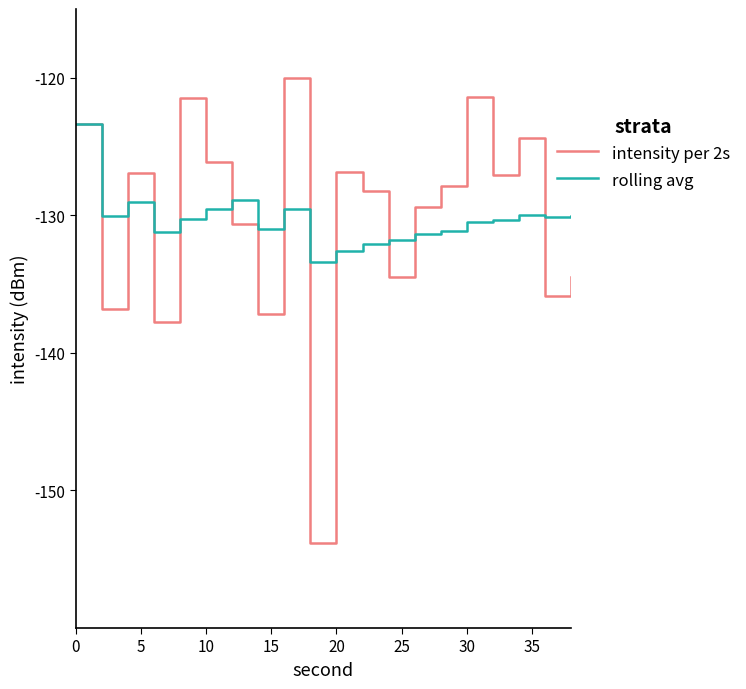

What is the minimum value shown in the chart?

-153.9